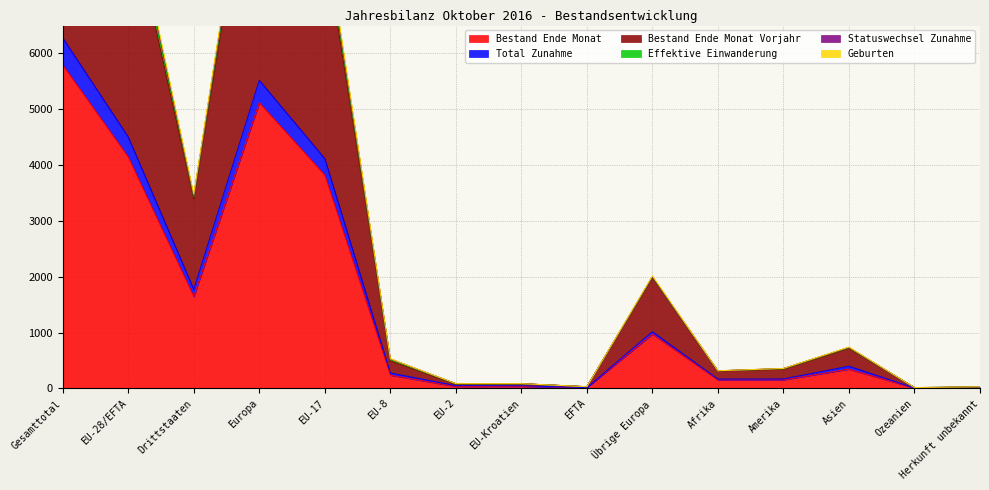

What is the smallest value displayed?

7